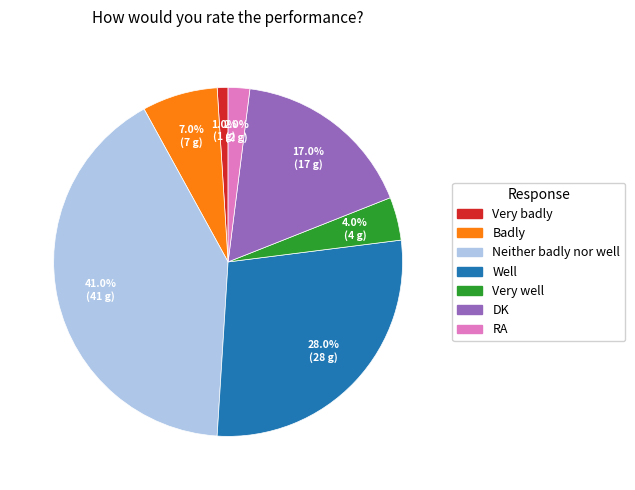

What is the smallest slice in the pie chart?

Very badly